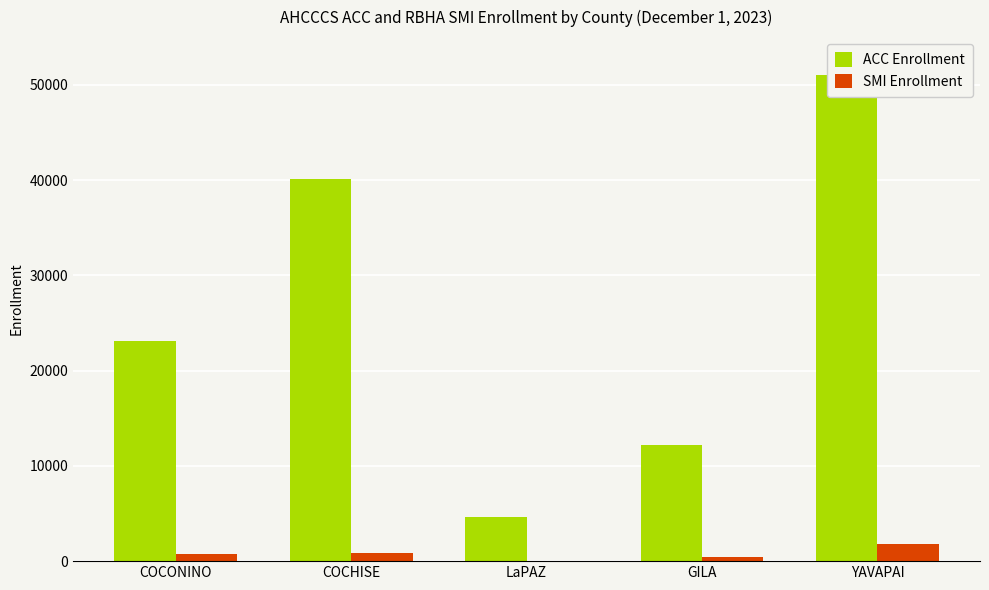

Is it true that ACC Enrollment equals 4593 at GILA?

False